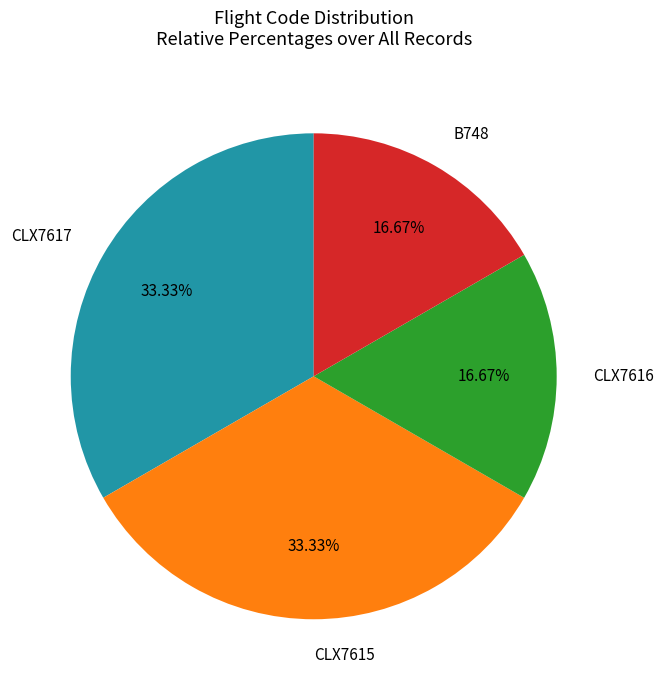

What is the ratio of the value at CLX7615 to the value at CLX7616?

2.0